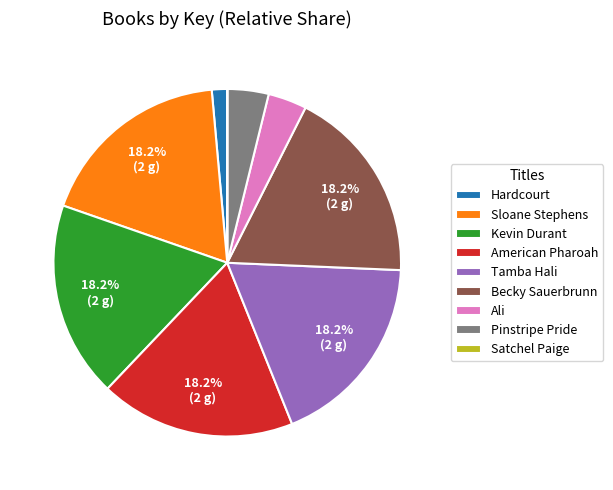

Do Tamba Hali and Pinstripe Pride together represent more than half of the pie?

No